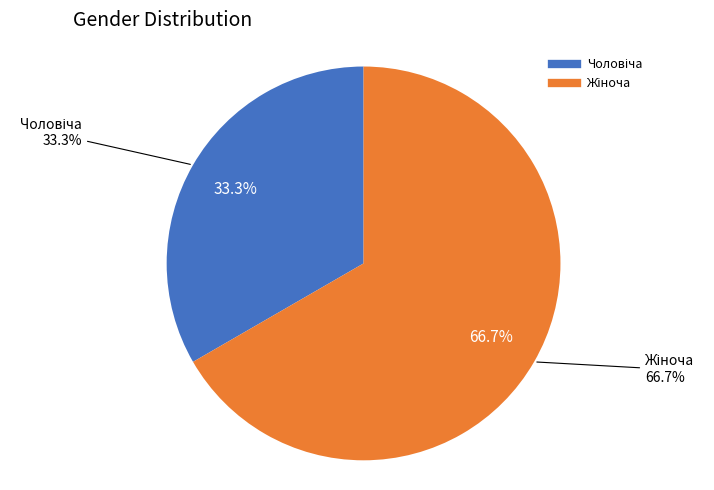

What percentage is the Чоловіча slice, to the nearest percent?

33%